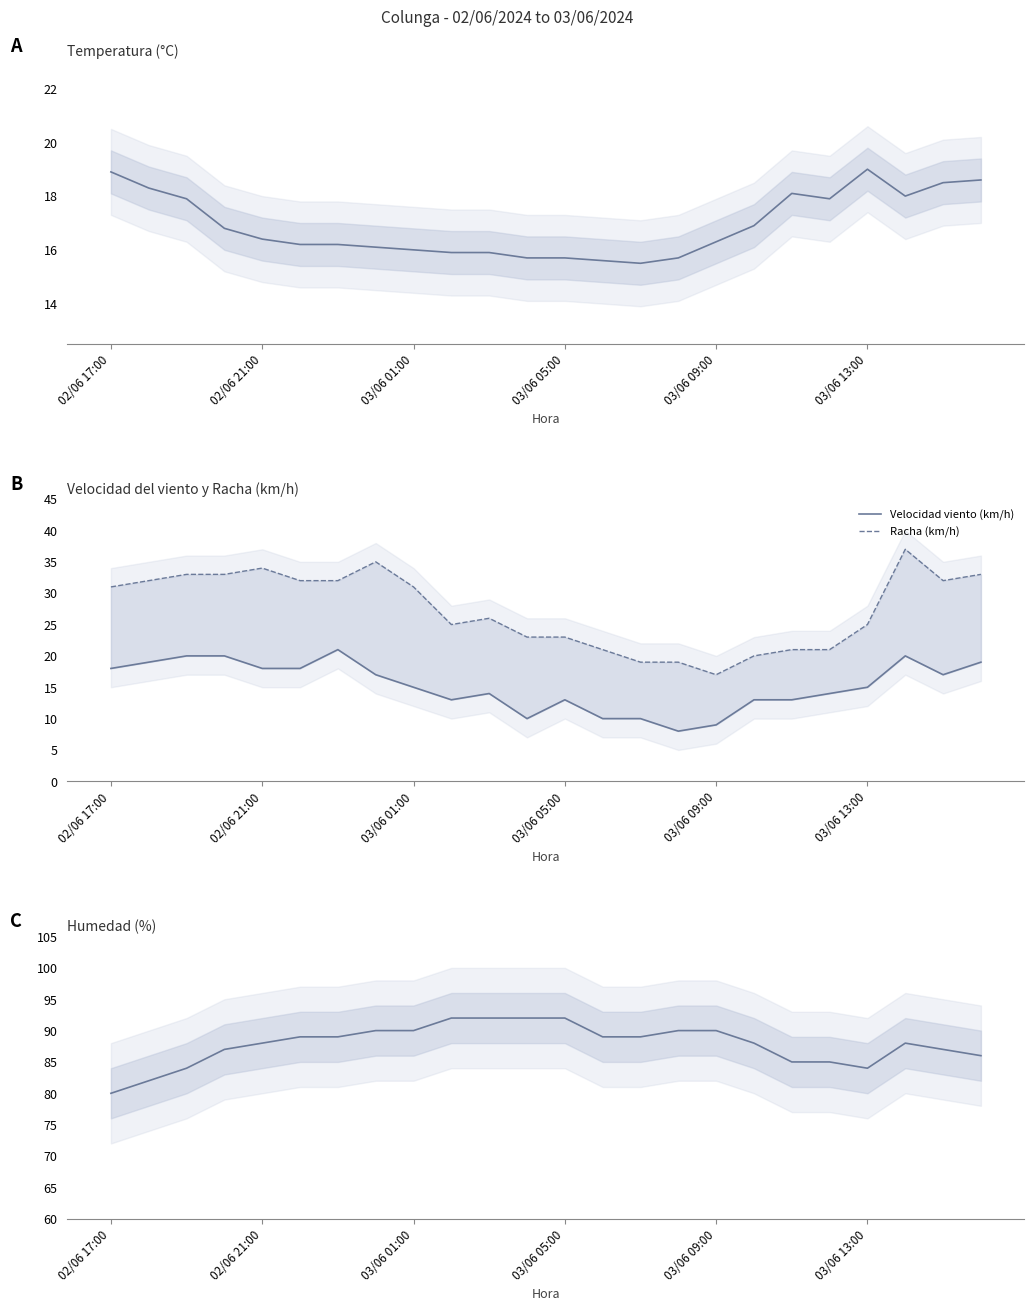

How many values in the Racha (km/h) series exceed 31?

10